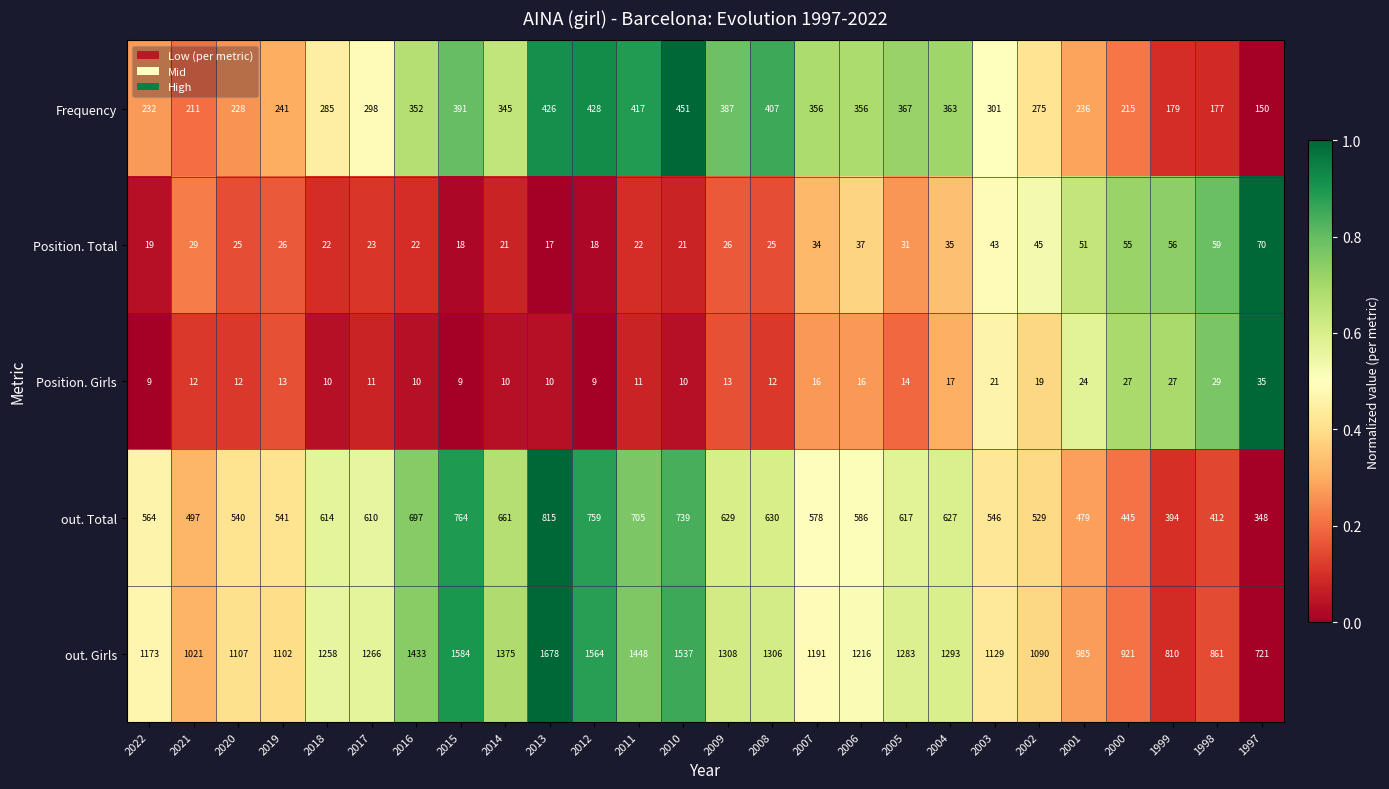

At which label is out. Total closest to 581?

2007